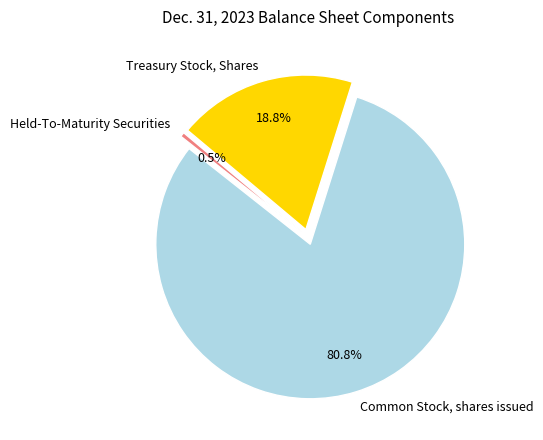

Which category has the smallest portion of the pie?

Held-To-Maturity Securities